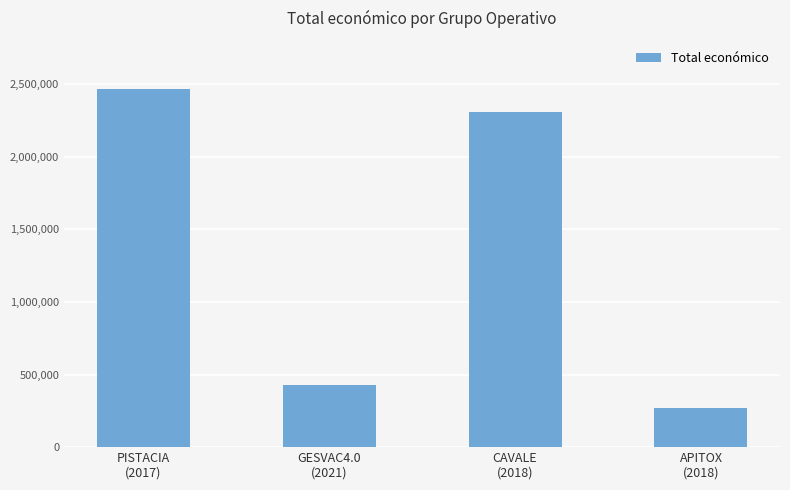

Approximately how many times larger is the value at GESVAC4.0
(2021) compared to PISTACIA
(2017)?

0.2